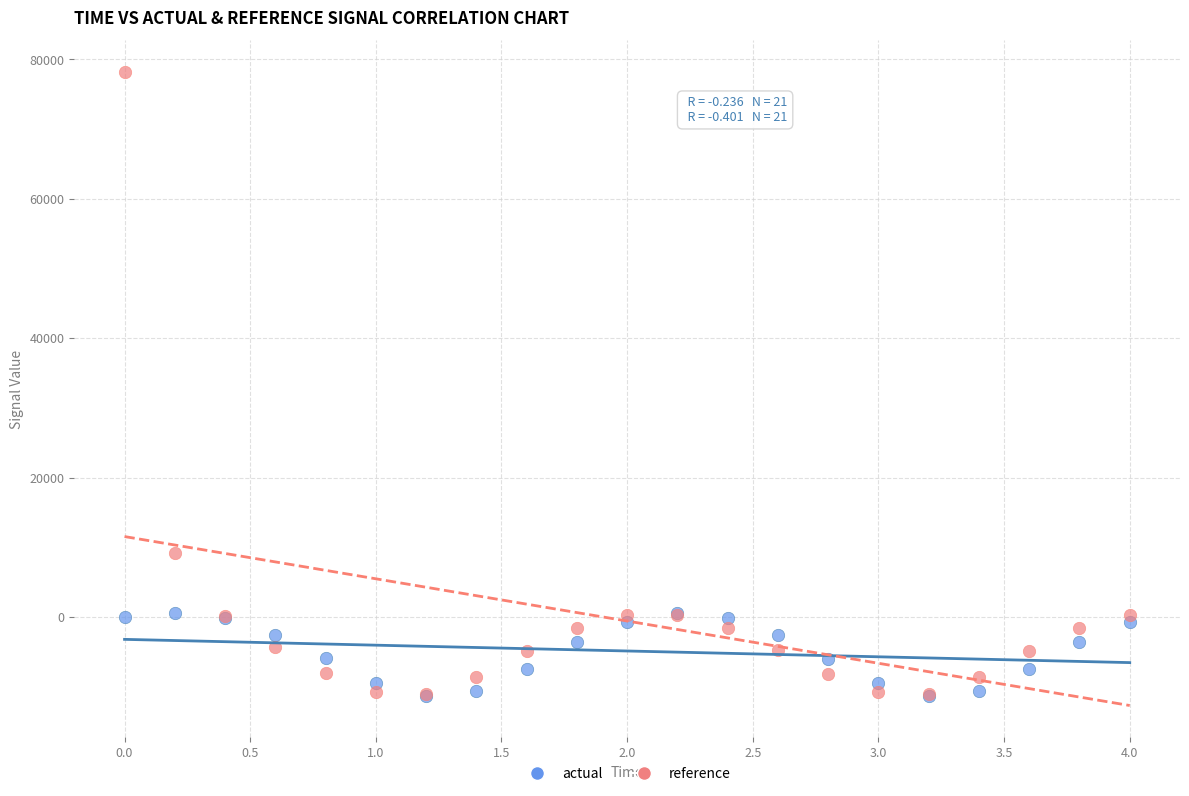

In the reference series, what Y value is closest to 33541?

9213.4